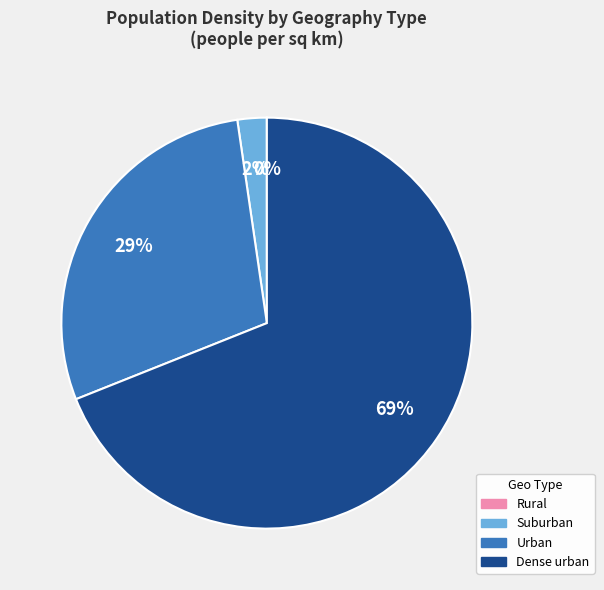

To the nearest percent, what is the average slice percentage?

25%